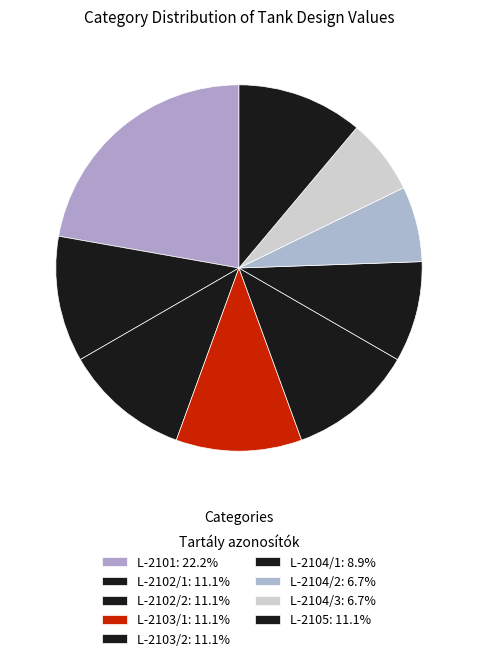

Between L-2102/2 and L-2102/1, which is larger?

L-2102/2